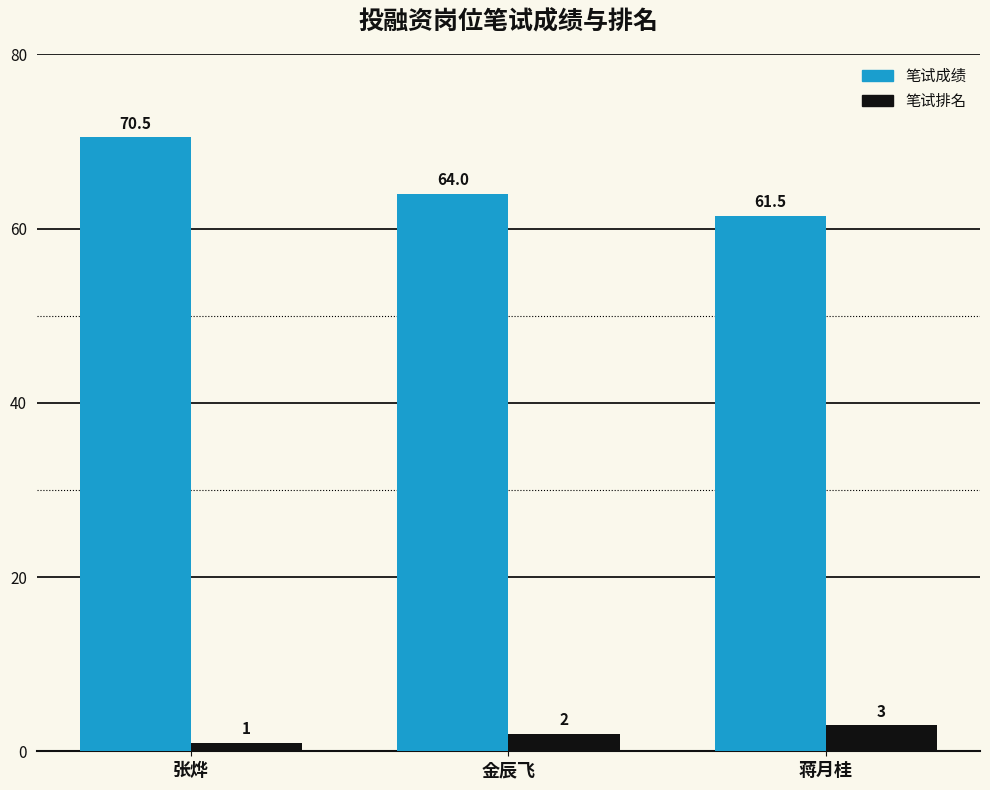

What position from the left is 蒋月桂?

3